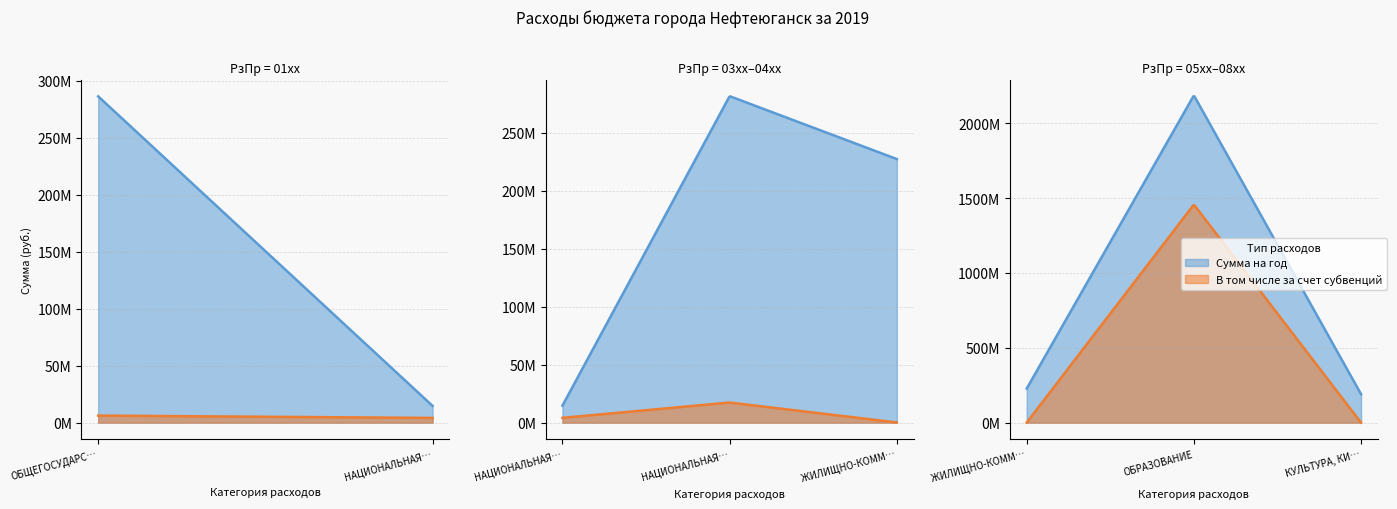

Between НАЦИОНАЛЬНАЯ ЭКОНОМИКА and ЖИЛИЩНО-КОММУНАЛЬНОЕ ХОЗЯЙСТВО, which series saw the biggest shift?

Сумма на год